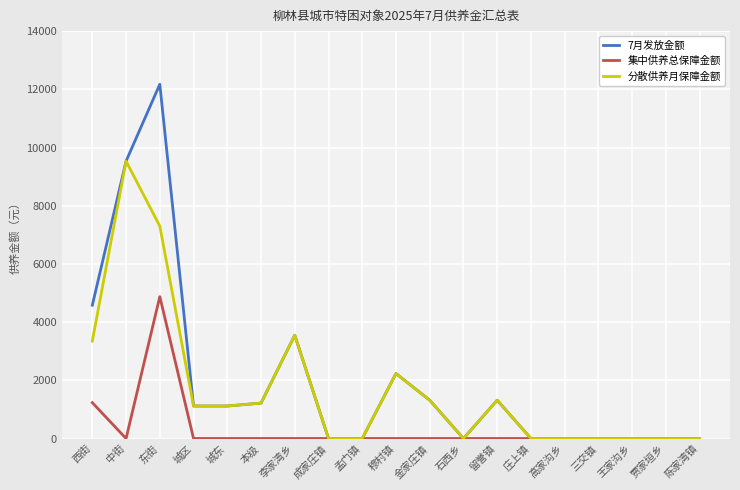

Which series has the largest total across all categories?

7月发放金额